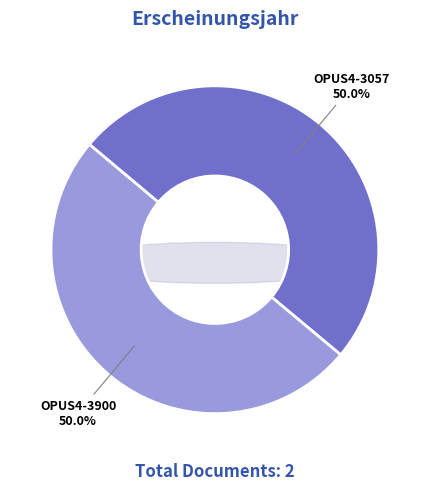

To the nearest percent, what is the combined percentage of OPUS4-3057 and OPUS4-3900?

100%